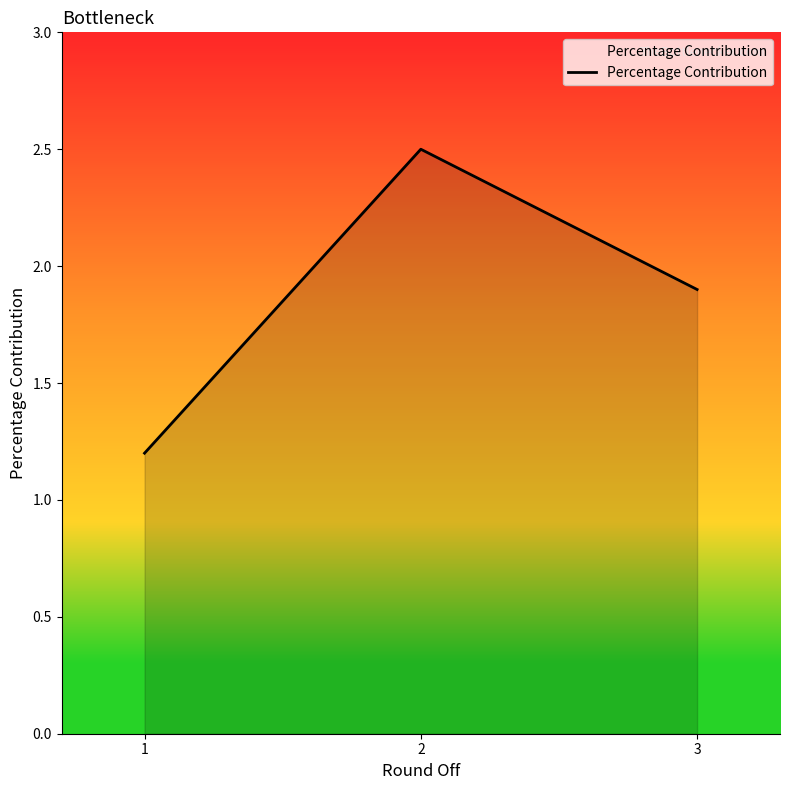

True or false: the data shows 0.7 at 1.

False